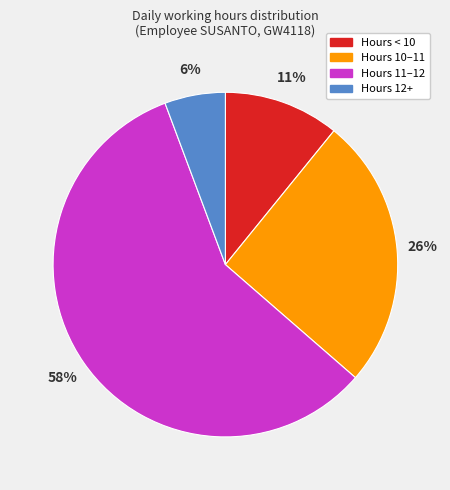

Does any single category account for the majority?

Yes